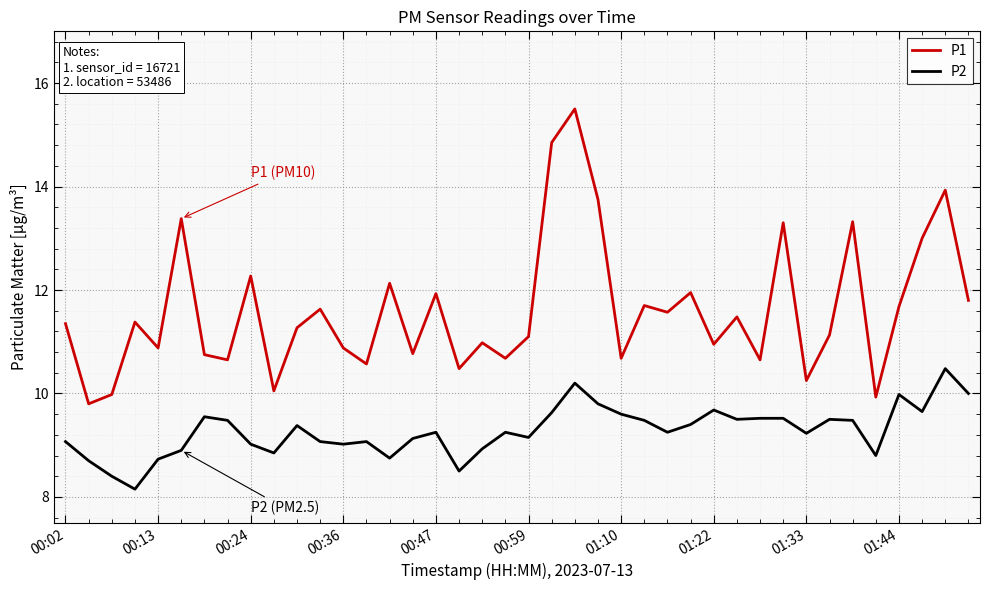

Which series has the largest total across all categories?

P1